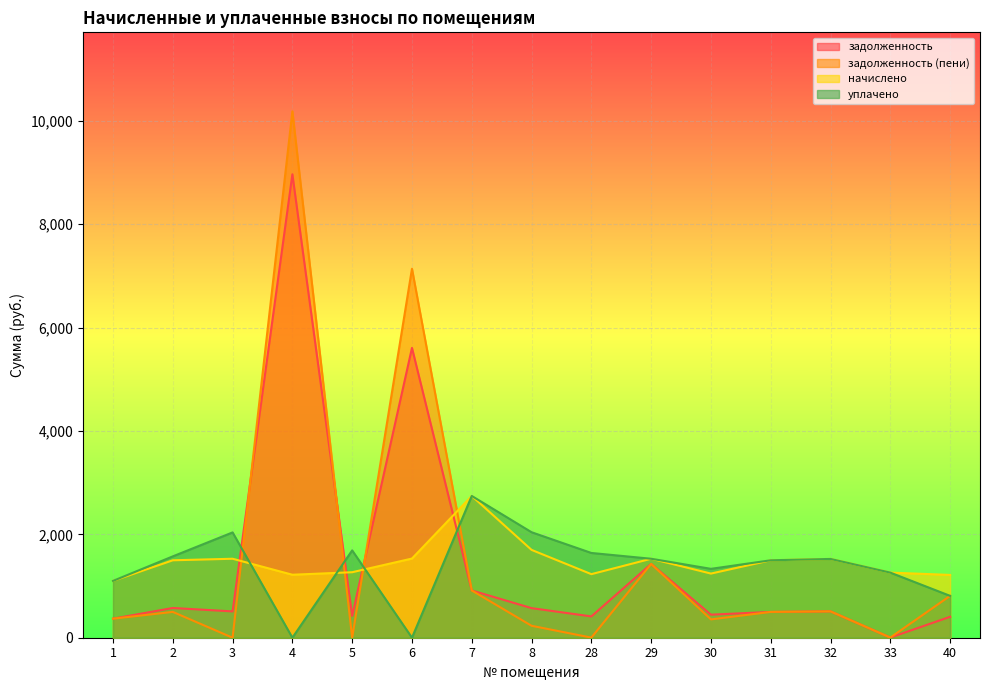

List the series in order of their overall mean, lowest first.

уплачено, задолженность, начислено, задолженность (пени)